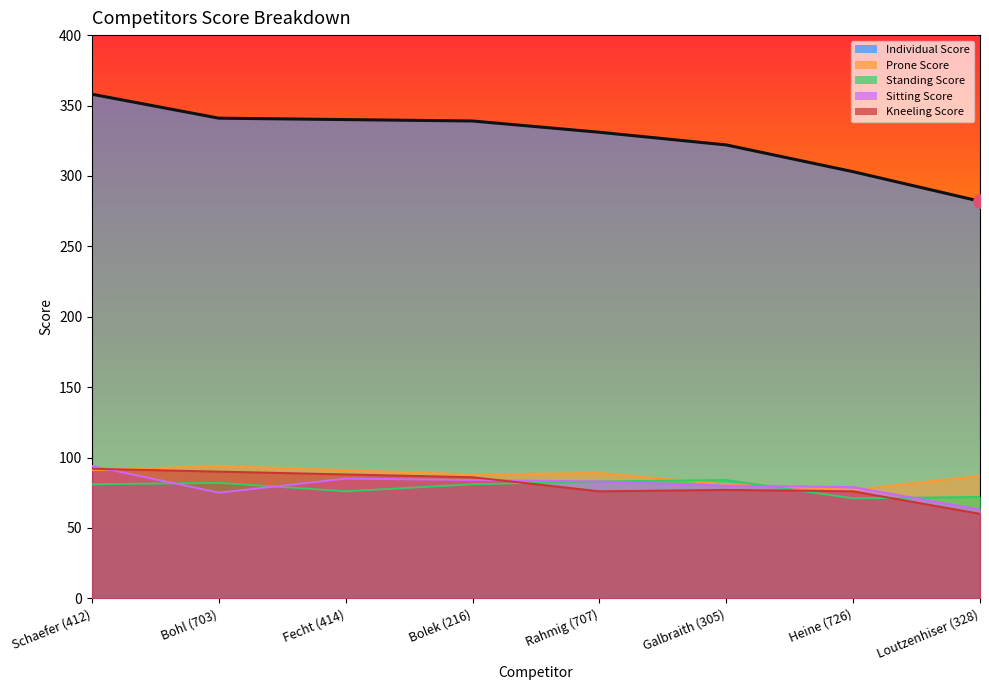

What are all the series names shown in the legend?

Individual Score, Prone Score, Standing Score, Sitting Score, Kneeling Score